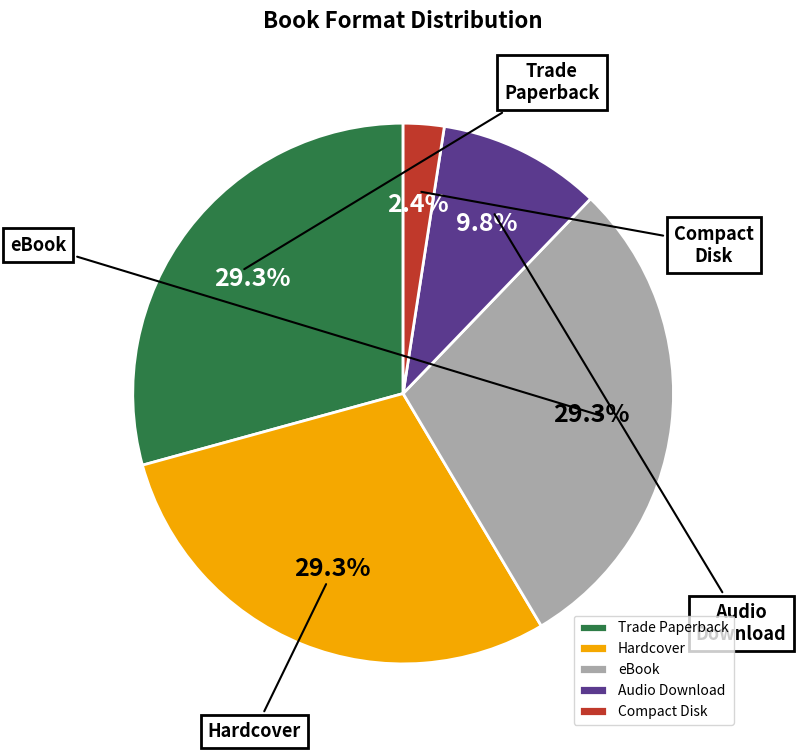

Does eBook account for over 50% of the chart?

No